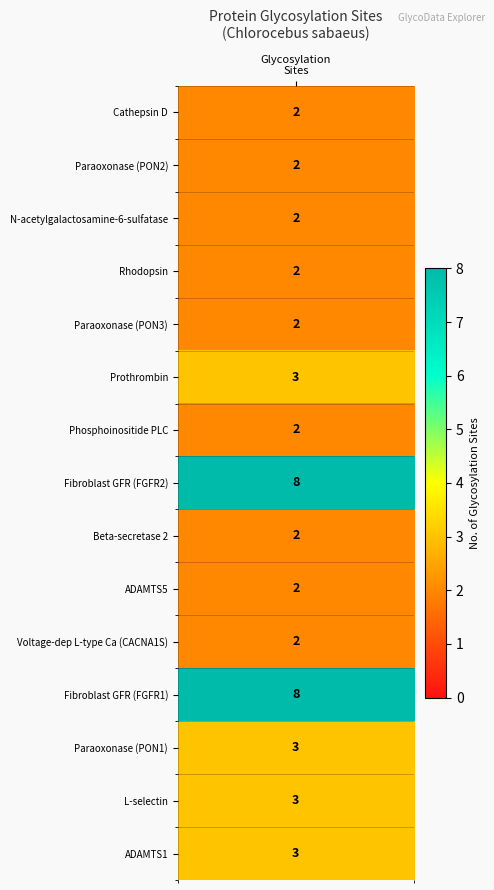

What is the difference between the values at 14 and 9?

1